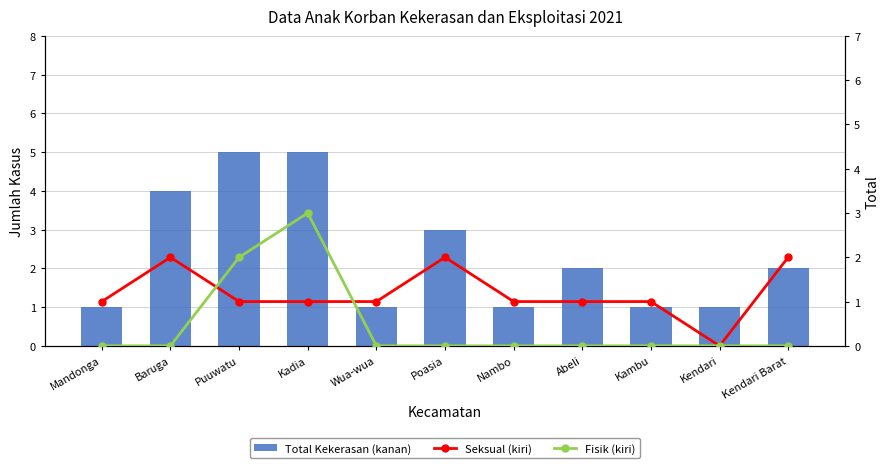

Which has a higher value, Abeli or Nambo?

Abeli